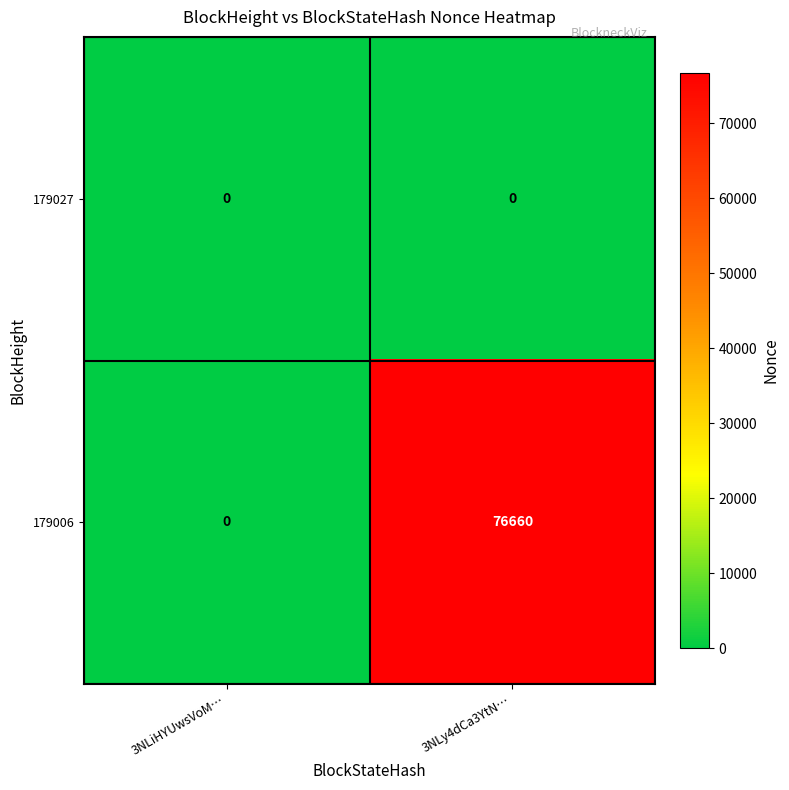

What is the sum of all 179006 values?

76660